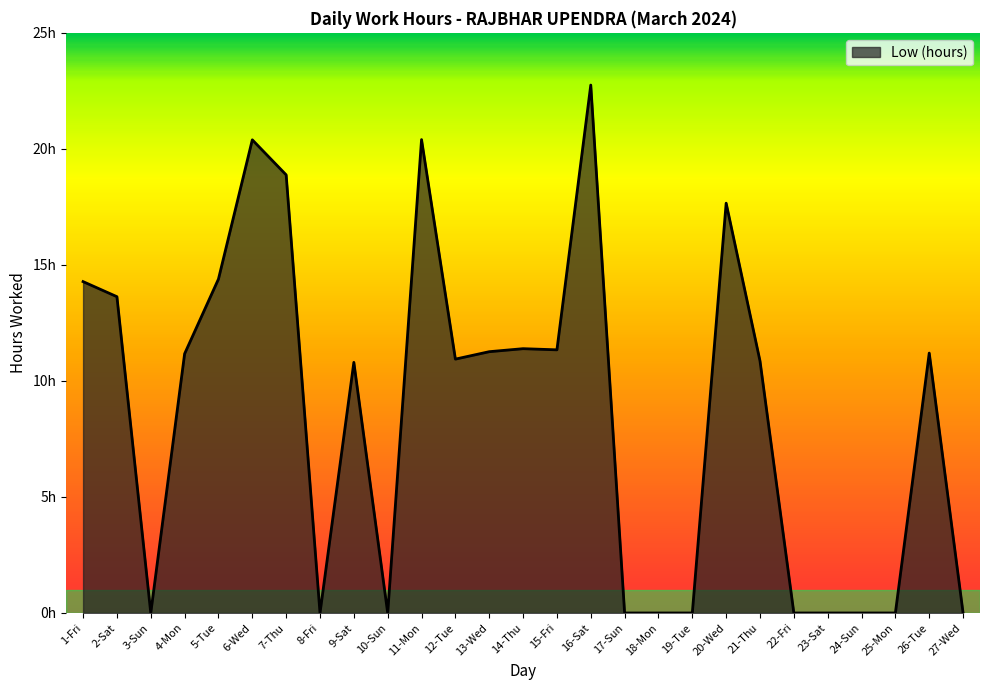

Does the chart display data point markers on the line(s)?

No